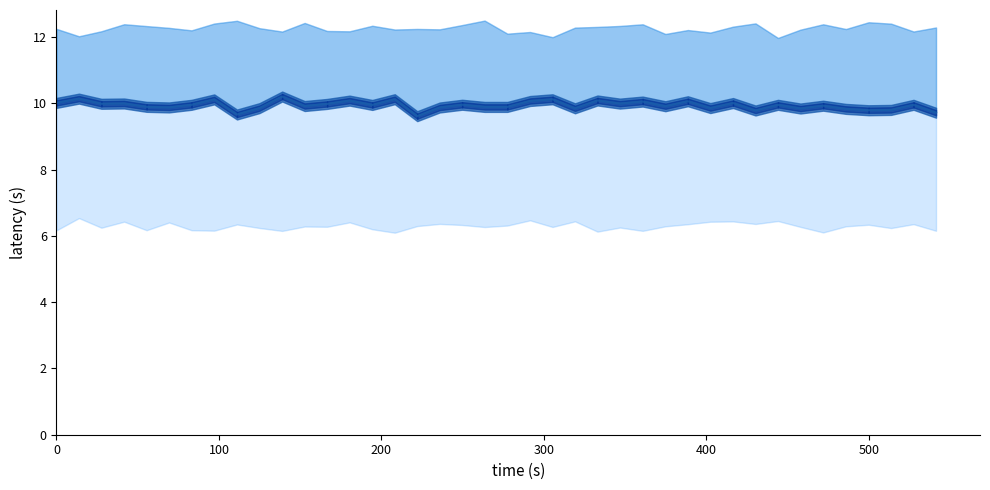

The value at 23 is 17.1. True or false?

False